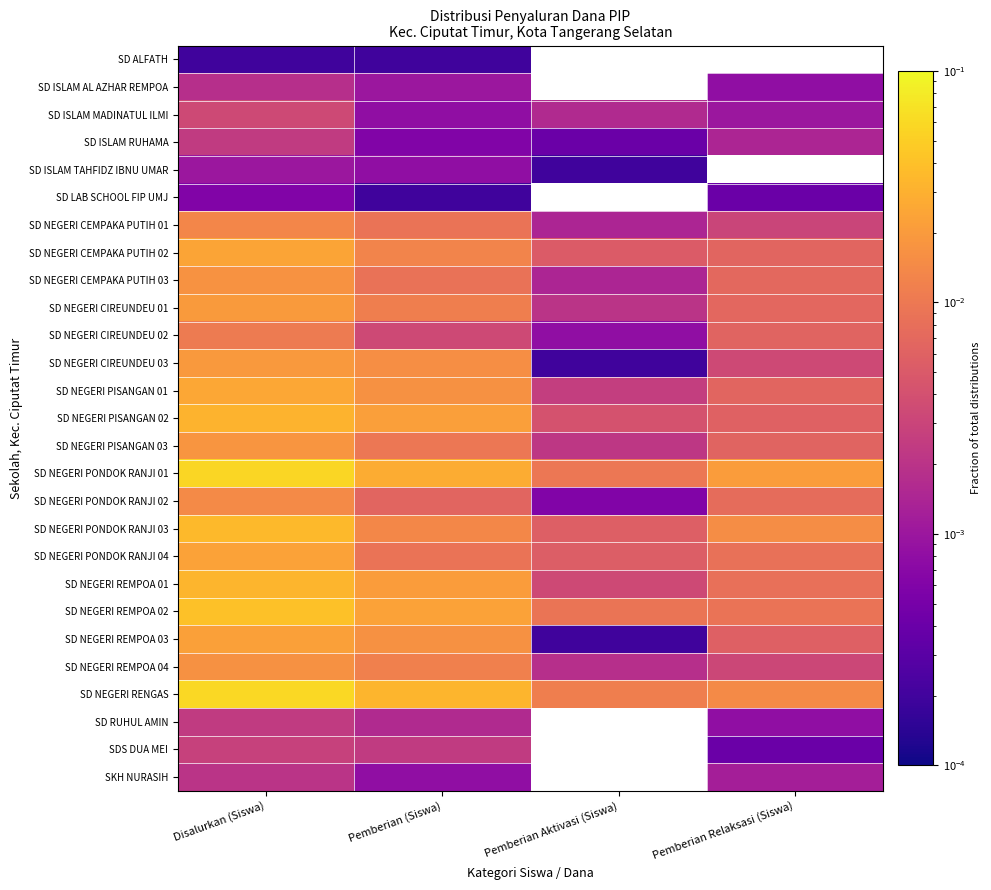

Count the number of categories in the chart.

4